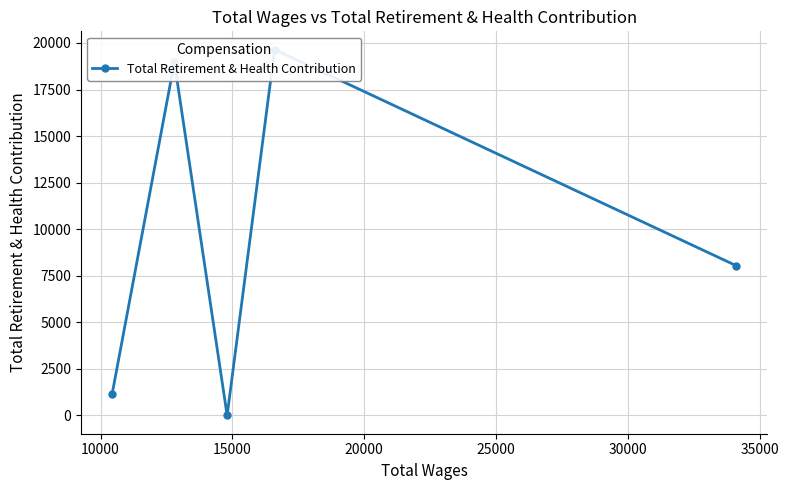

What is the greatest value displayed?

19643